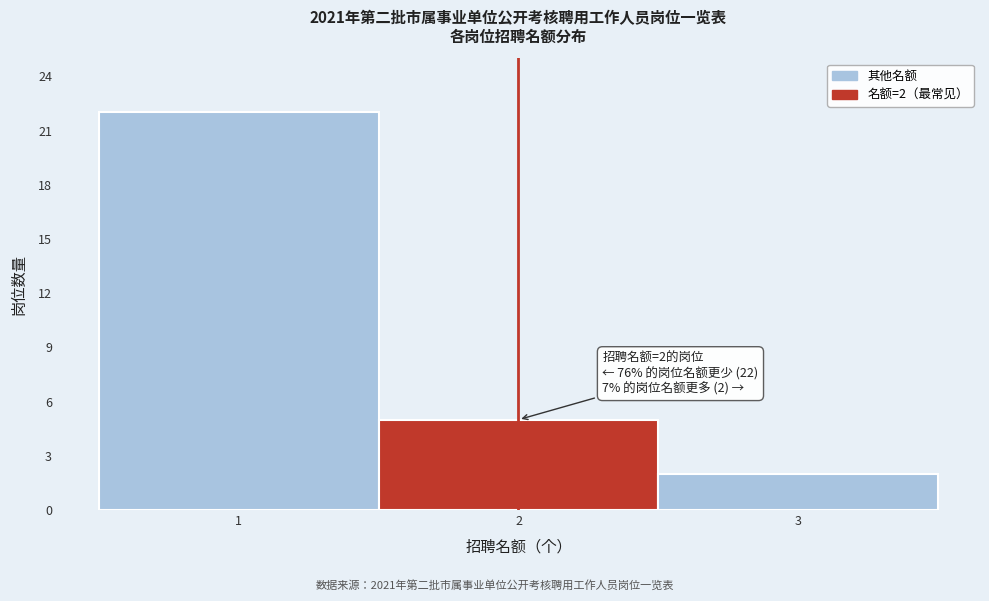

Which range on the x-axis has the tallest bar?

0.5 to 1.5